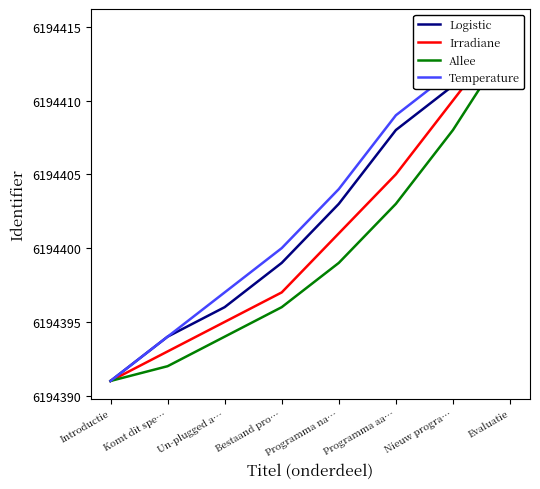

Which series has the largest range (max minus min)?

Logistic